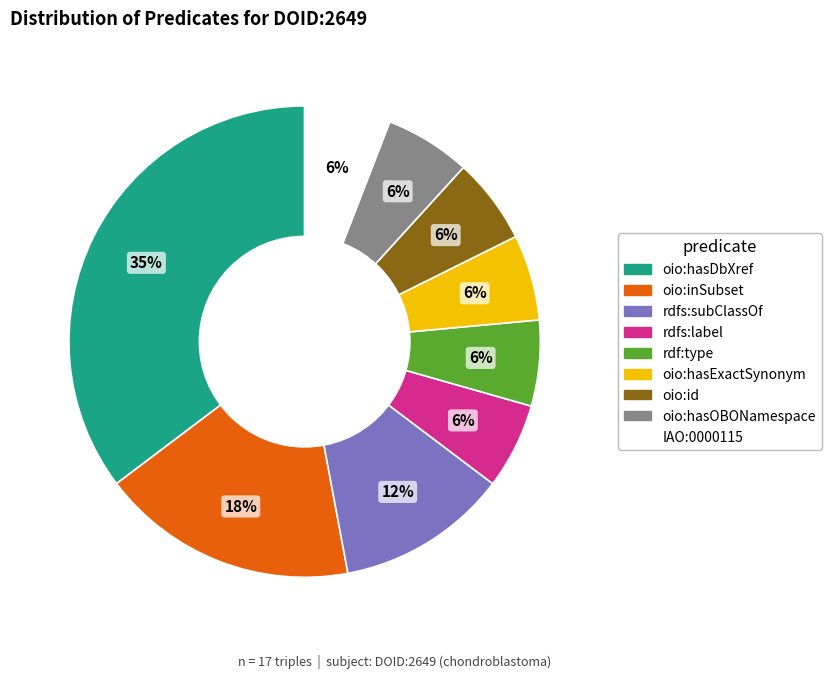

To the nearest percent, what is the difference between the rdfs:label and rdfs:subClassOf slice percentages?

6%